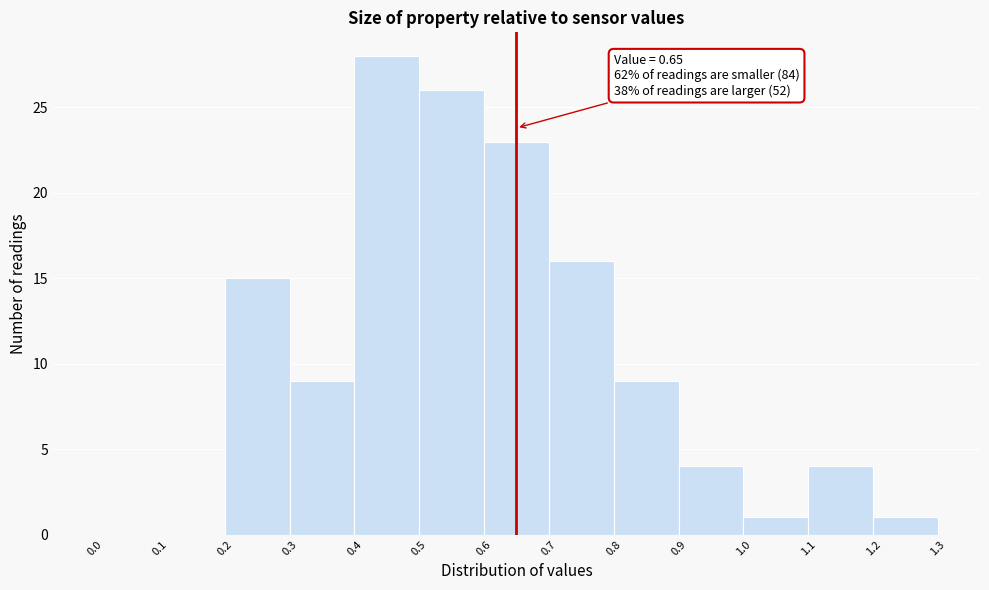

Over which range of the x-axis is the bar tallest?

0.4 to 0.5